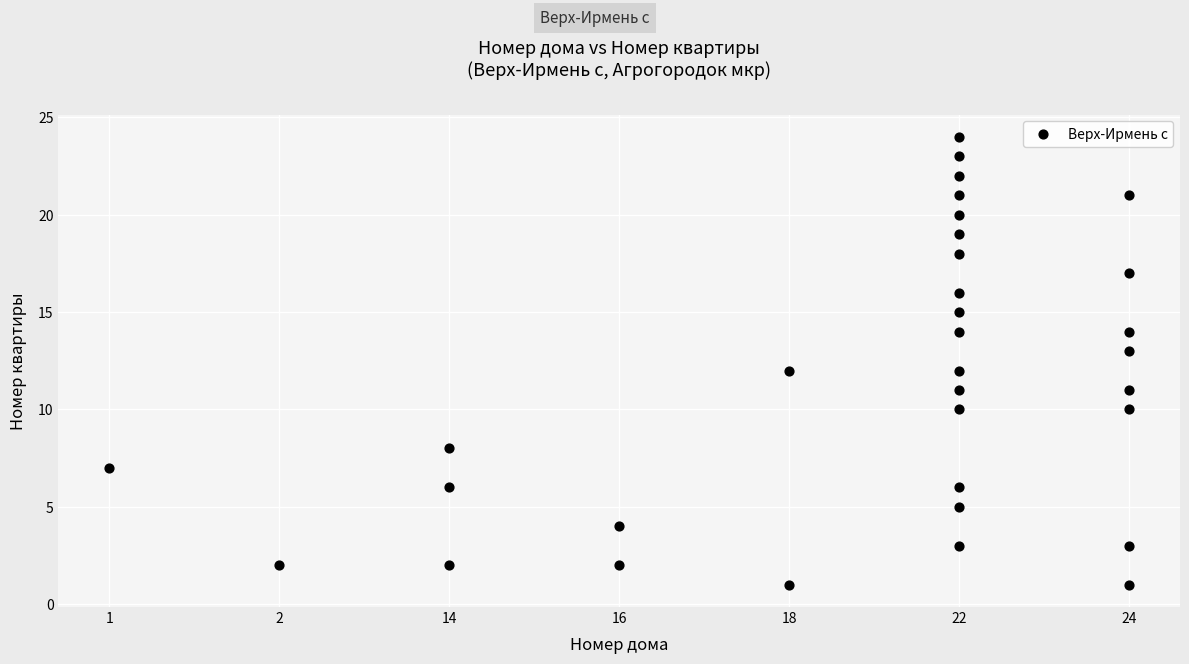

What is the range of X values (max minus min)?

6